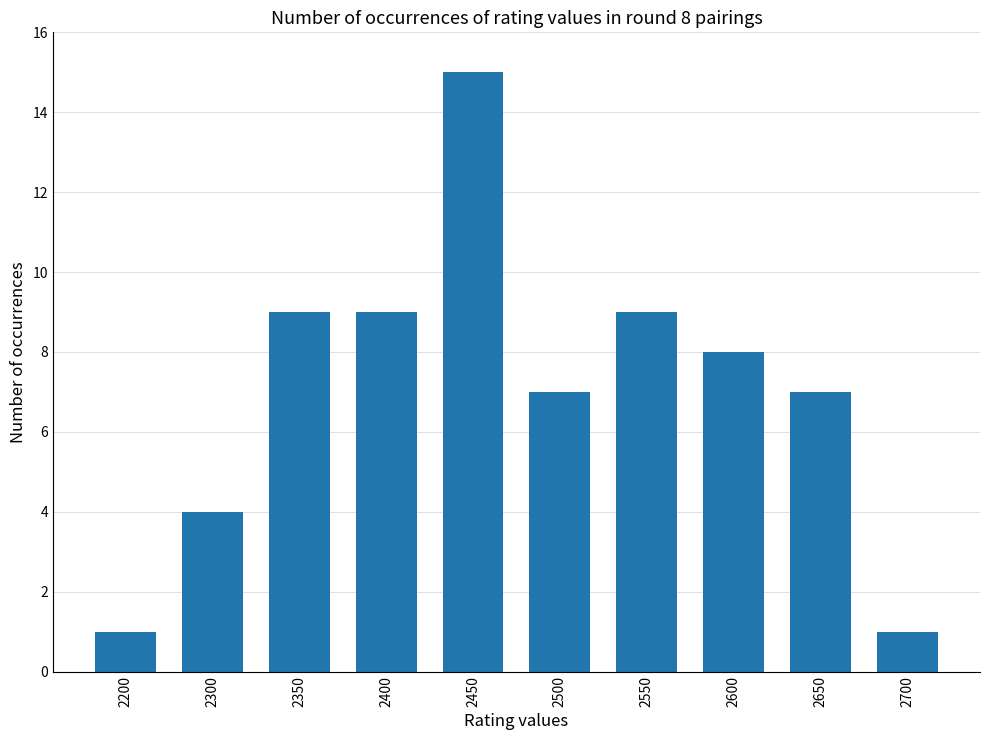

Reading left to right, list all the values displayed in this chart.

1	4	9	9	15	7	9	8	7	1